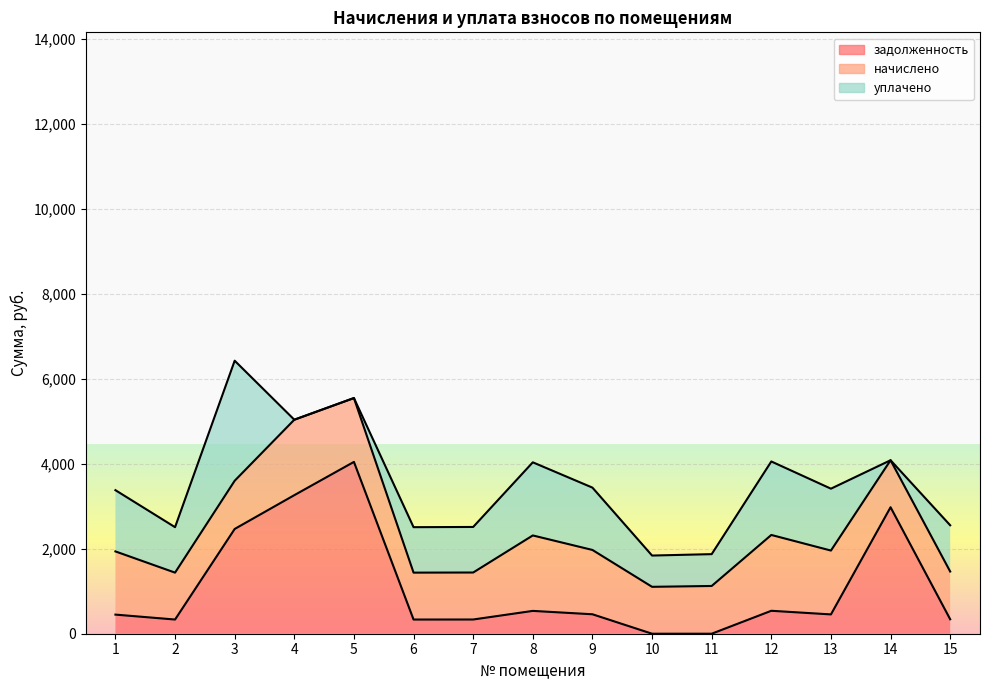

Reading right to left, list all the values displayed in this chart.

задолженность: 15=339.7	14=2974.8	13=454.2	12=539.5	11=0.0	10=0.0	9=457.5	8=536.8	7=334.3	6=333.7	5=4041.5	4=3258.9	3=2464.1	2=333.7	1=449.6
начислено: 15=1123.0	14=1105.4	13=1501.8	12=1783.6	11=1123.0	10=1103.2	9=1512.8	8=1774.8	7=1105.4	6=1103.2	5=1501.8	4=1774.8	3=1134.0	2=1103.2	1=1486.3
уплачено: 15=1088.3	14=0.0	13=1455.4	12=1728.5	11=748.7	10=735.5	9=1466.1	8=1720.0	7=1071.3	6=1069.1	5=0.0	4=0.0	3=2823.5	2=1069.1	1=1440.5